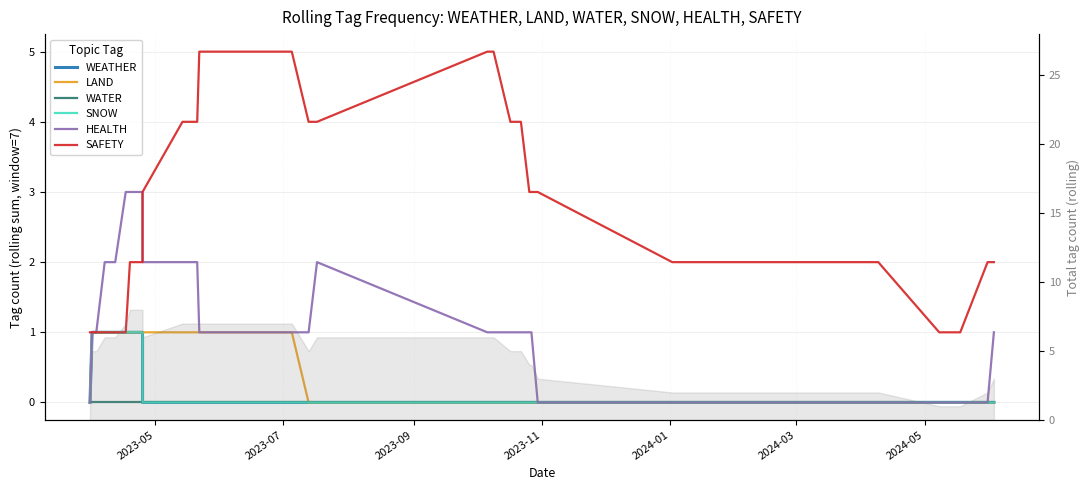

Count the SAFETY values in the range 1 to 4.

26